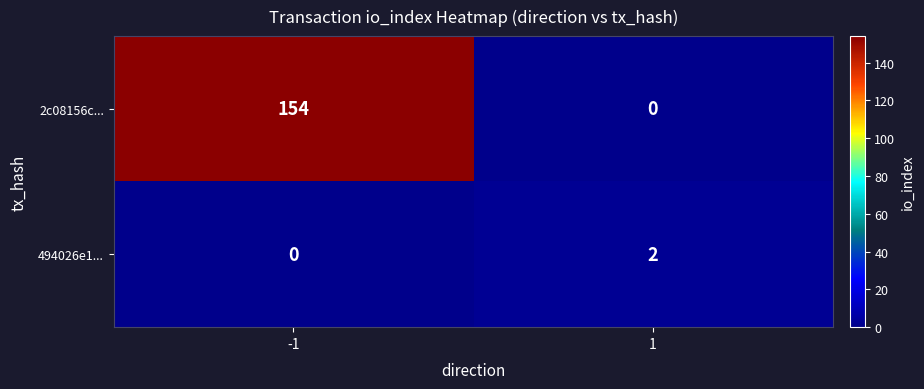

How many series are shown in this chart?

2